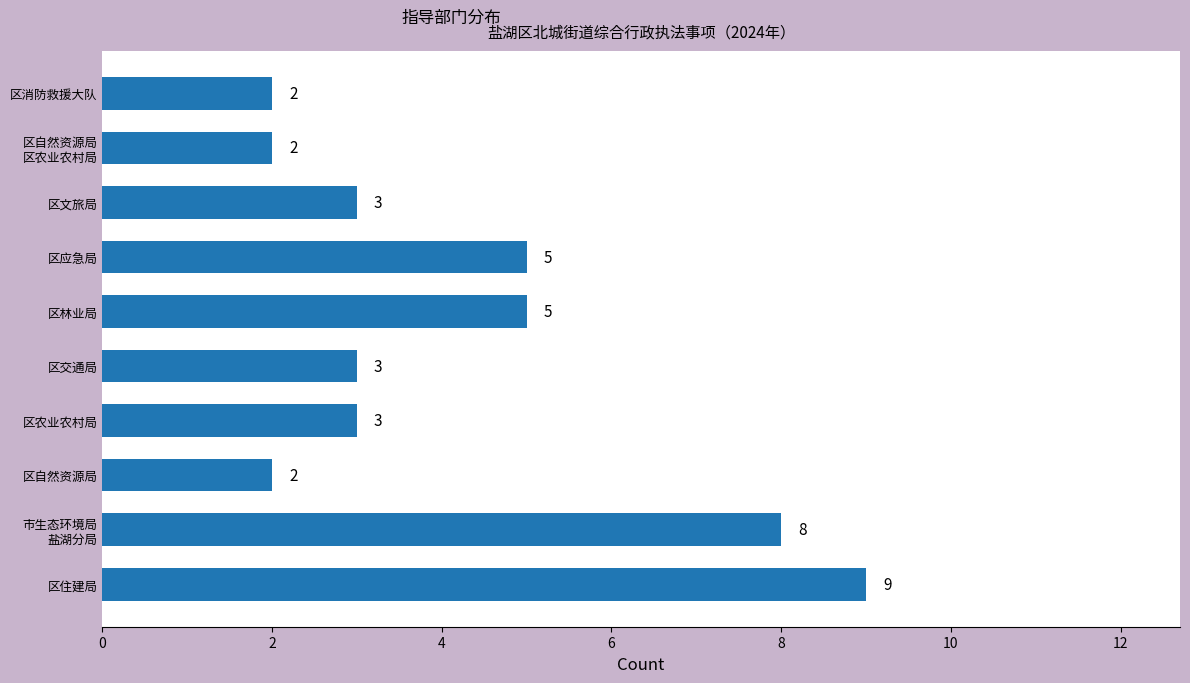

How many values are between 2 and 5?

8